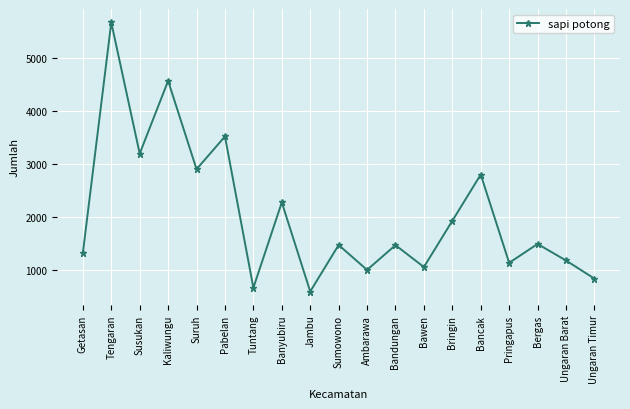

Is it true that the value at Sumowono is 1999?

False